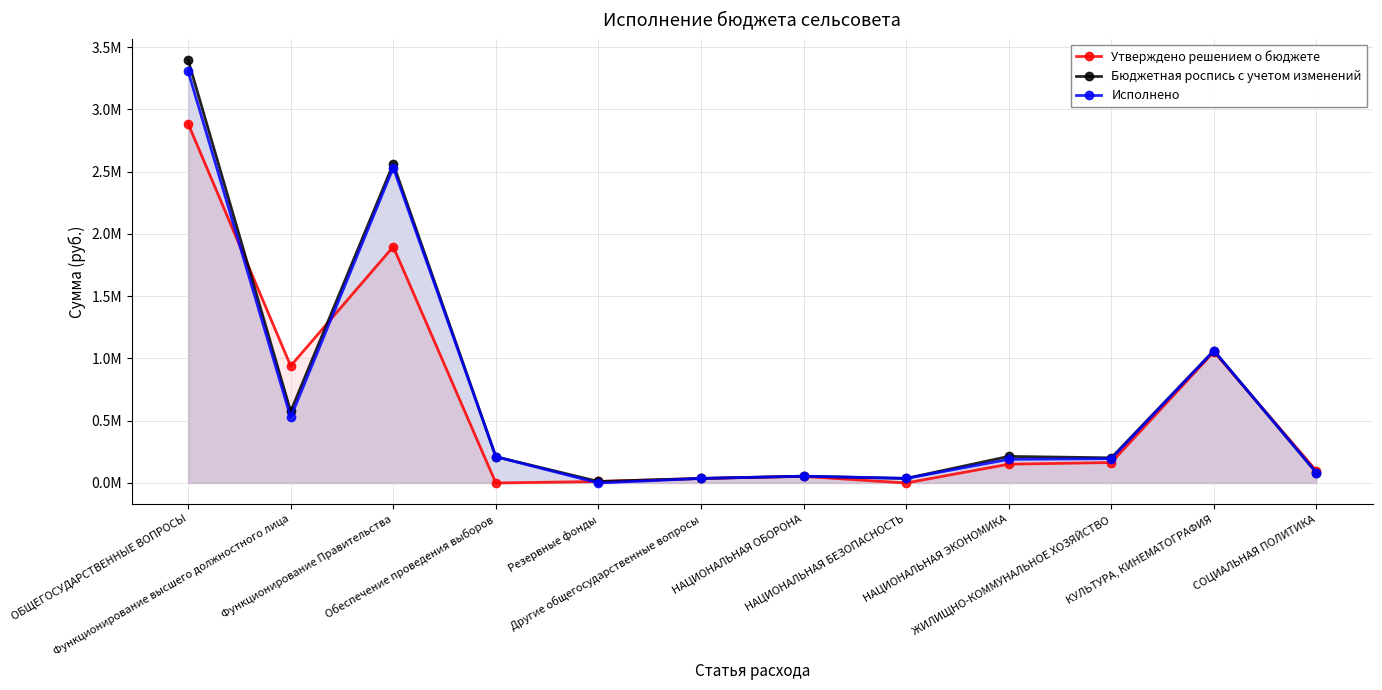

Where does the Утверждено решением о бюджете series first go above 151320?

ОБЩЕГОСУДАРСТВЕННЫЕ ВОПРОСЫ